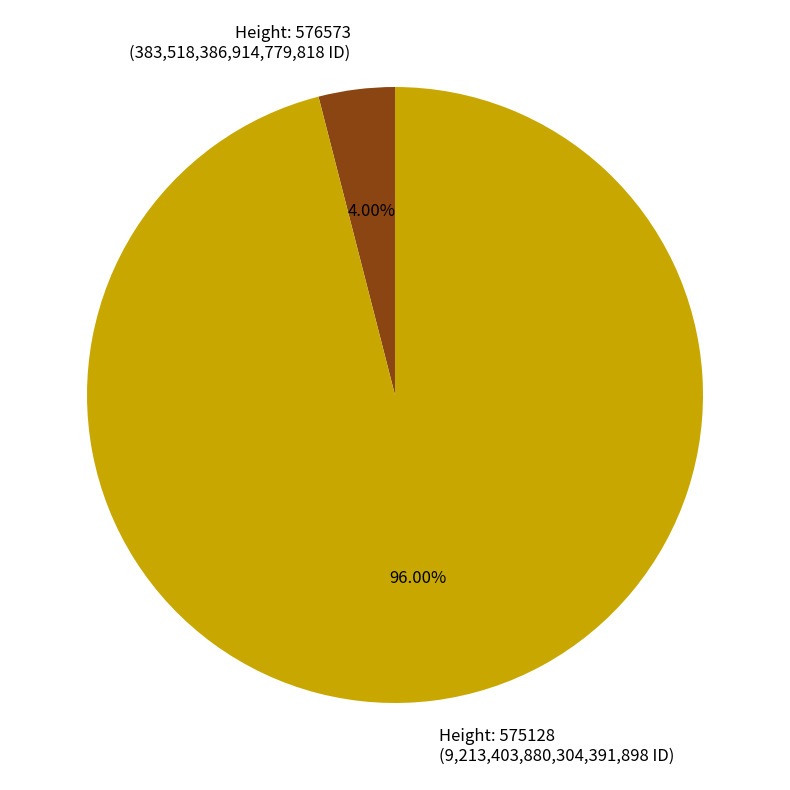

Is the sum of Height: 576573 (383,518,386,914,779,818 ID) and Height: 575128 (9,213,403,880,304,391,898 ID) greater than half?

Yes